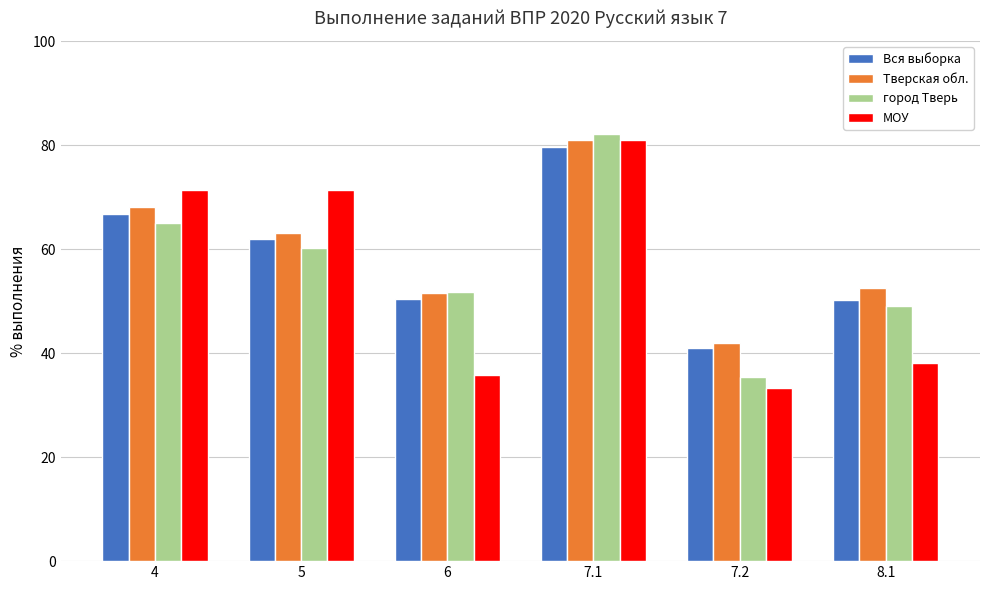

What is the sum of all Вся выборка values?

350.0